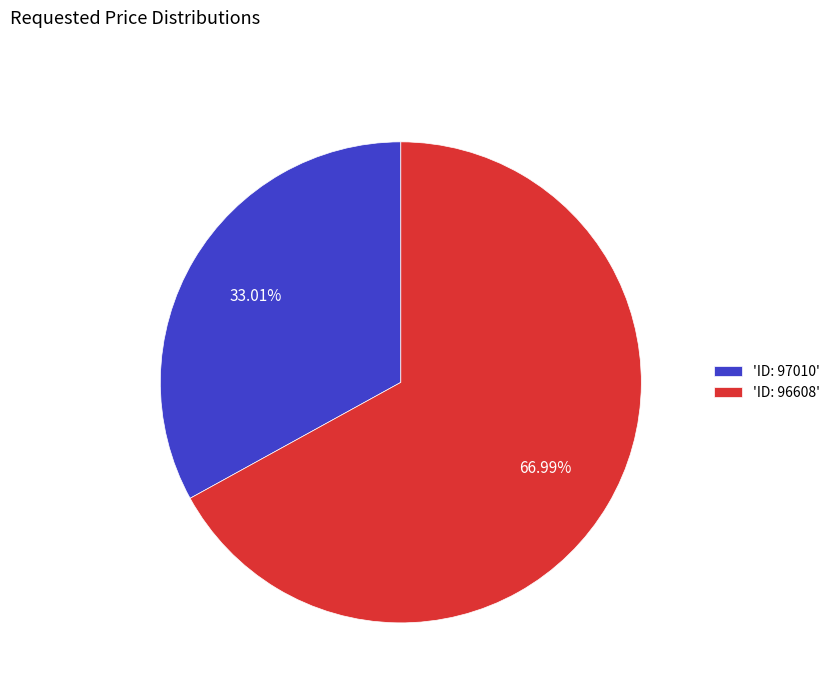

Which slice is the smallest?

'ID: 97010'